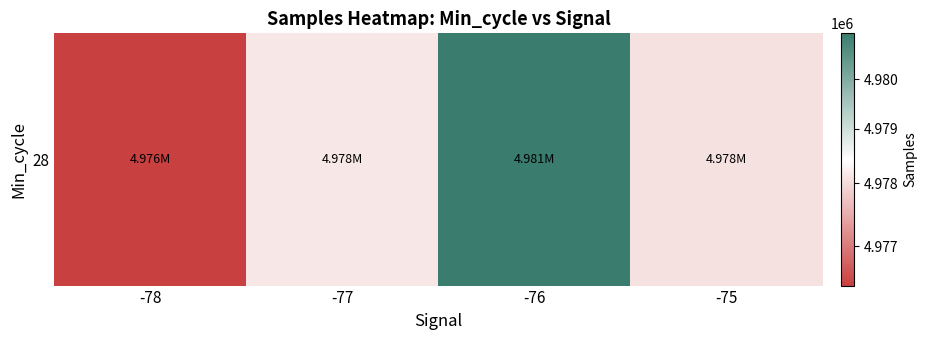

What is the smallest value displayed?

4976376.7